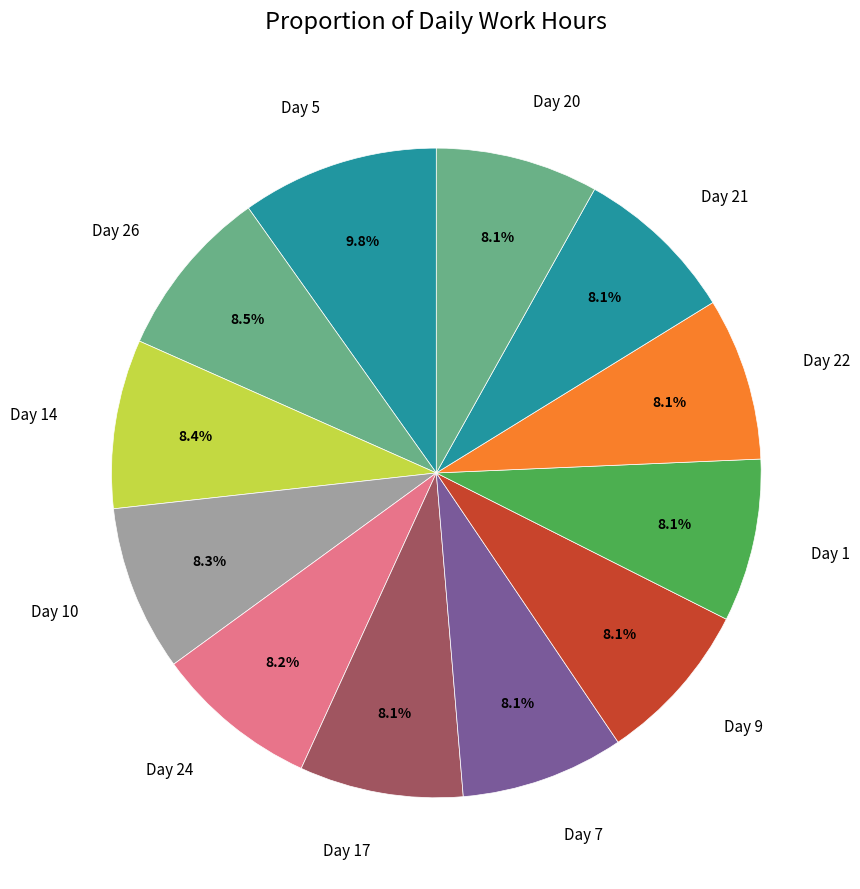

What is the total percentage of Day 7 and Day 10?

16.4%